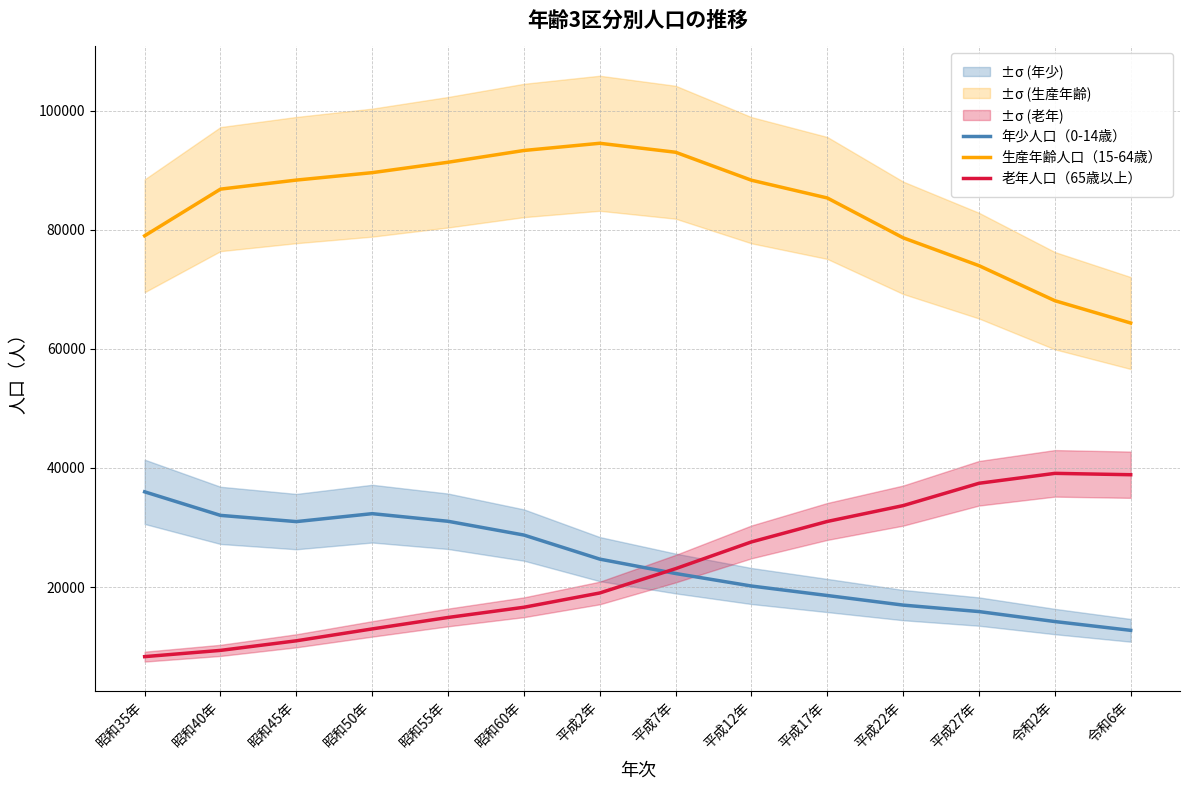

Reading left to right, extract all data points from this chart.

年少人口（0-14歳）: 昭和35年=35997	昭和40年=32039	昭和45年=30993	昭和50年=32328	昭和55年=31048	昭和60年=28735	平成2年=24693	平成7年=22275	平成12年=20172	平成17年=18579	平成22年=16967	平成27年=15880	令和2年=14205	令和6年=12728
生産年齢人口（15-64歳）: 昭和35年=79003	昭和40年=86843	昭和45年=88362	昭和50年=89610	昭和55年=91358	昭和60年=93334	平成2年=94545	平成7年=93038	平成12年=88340	平成17年=85358	平成22年=78666	平成27年=73987	令和2年=68102	令和6年=64351
老年人口（65歳以上）: 昭和35年=8311	昭和40年=9360	昭和45年=10971	昭和50年=12966	昭和55年=14890	昭和60年=16603	平成2年=19003	平成7年=23089	平成12年=27581	平成17年=31020	平成22年=33681	平成27年=37432	令和2年=39098	令和6年=38868